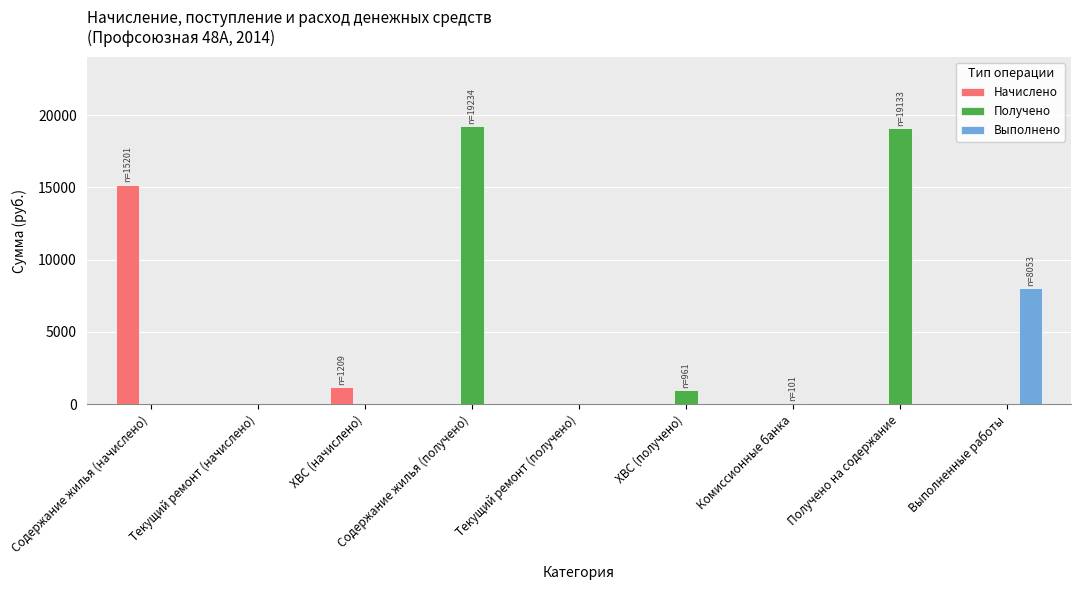

Between Содержание жилья (получено) and Текущий ремонт (получено), which series saw the biggest shift?

Получено